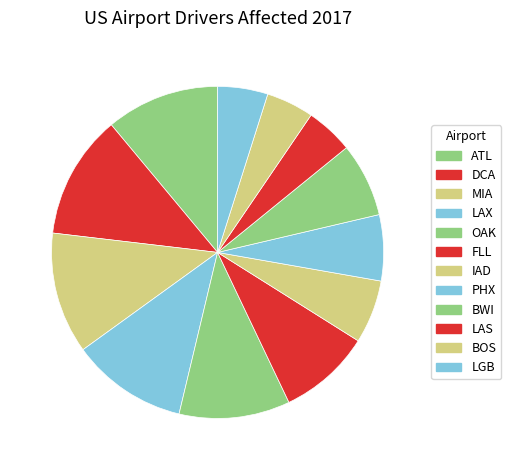

How many slices are in this pie chart?

12